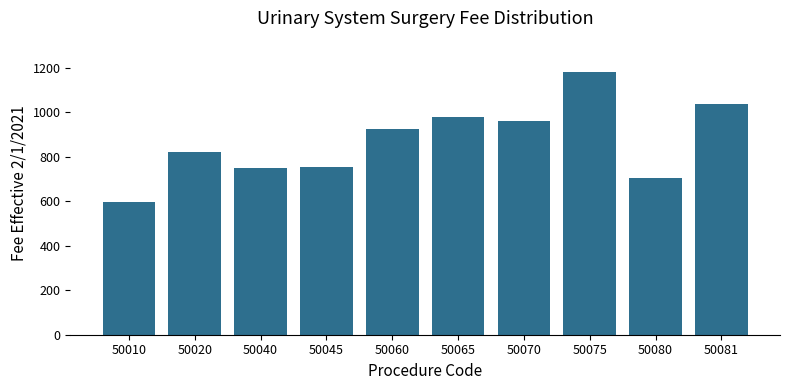

The chart shows a value of 820.7 at 50020. True or false?

True